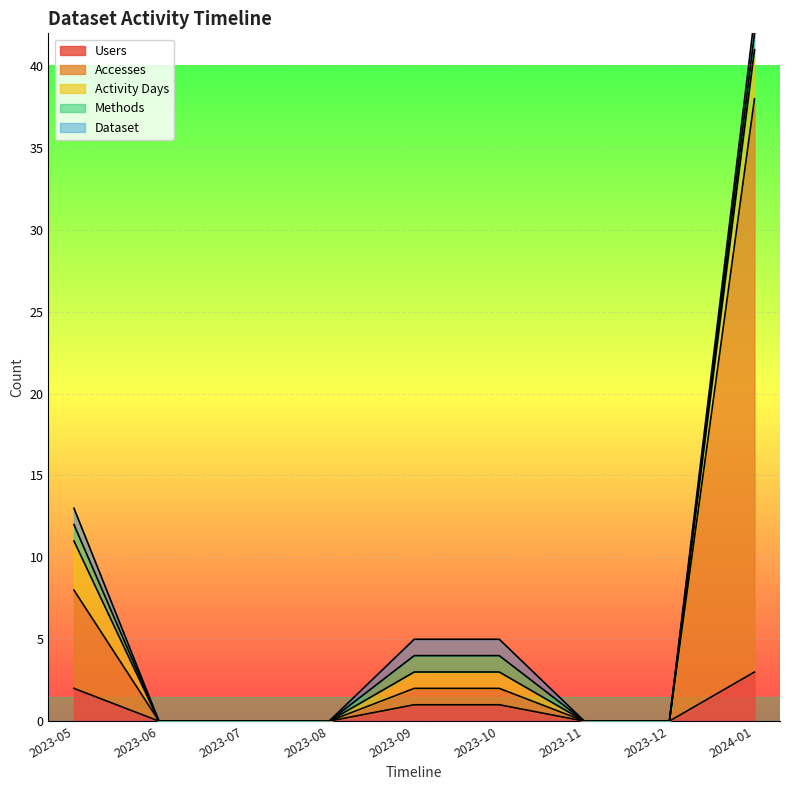

Which has a higher value, 2023-07 or 2023-12?

2023-07